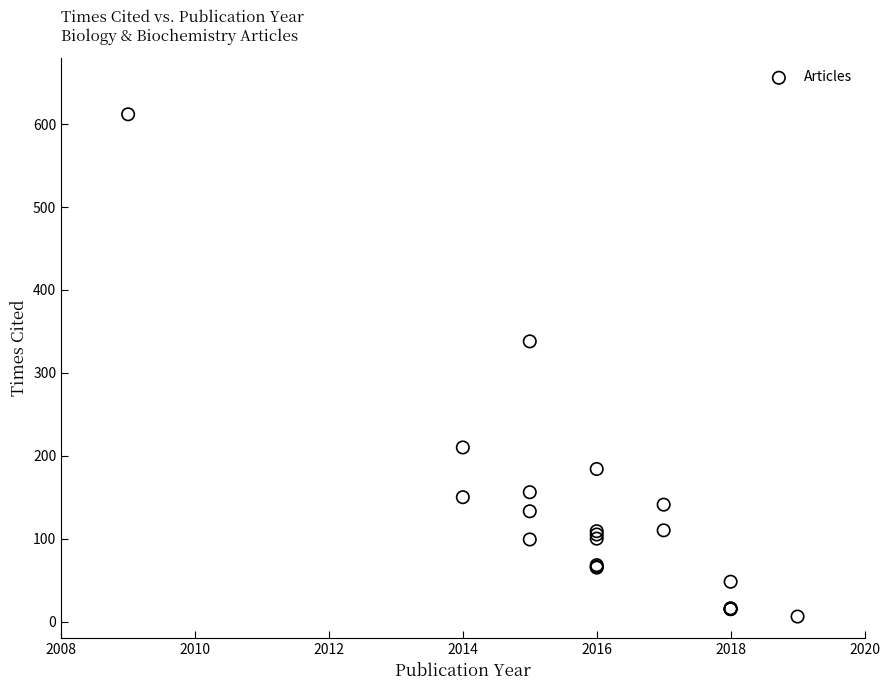

What Y value in the scatter plot is closest to 309?

338